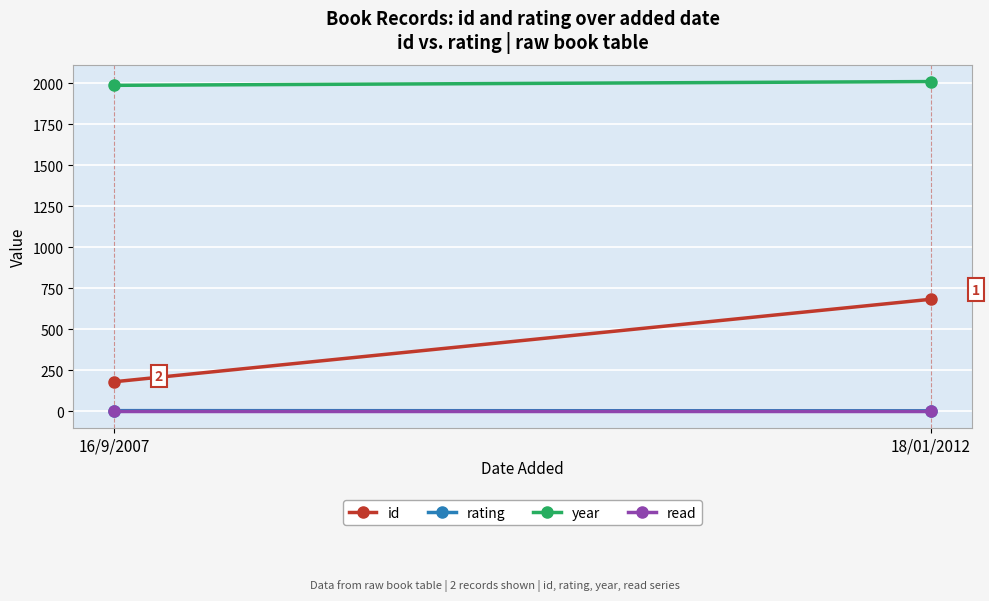

Between 18/01/2012 and 16/9/2007, which is larger?

18/01/2012